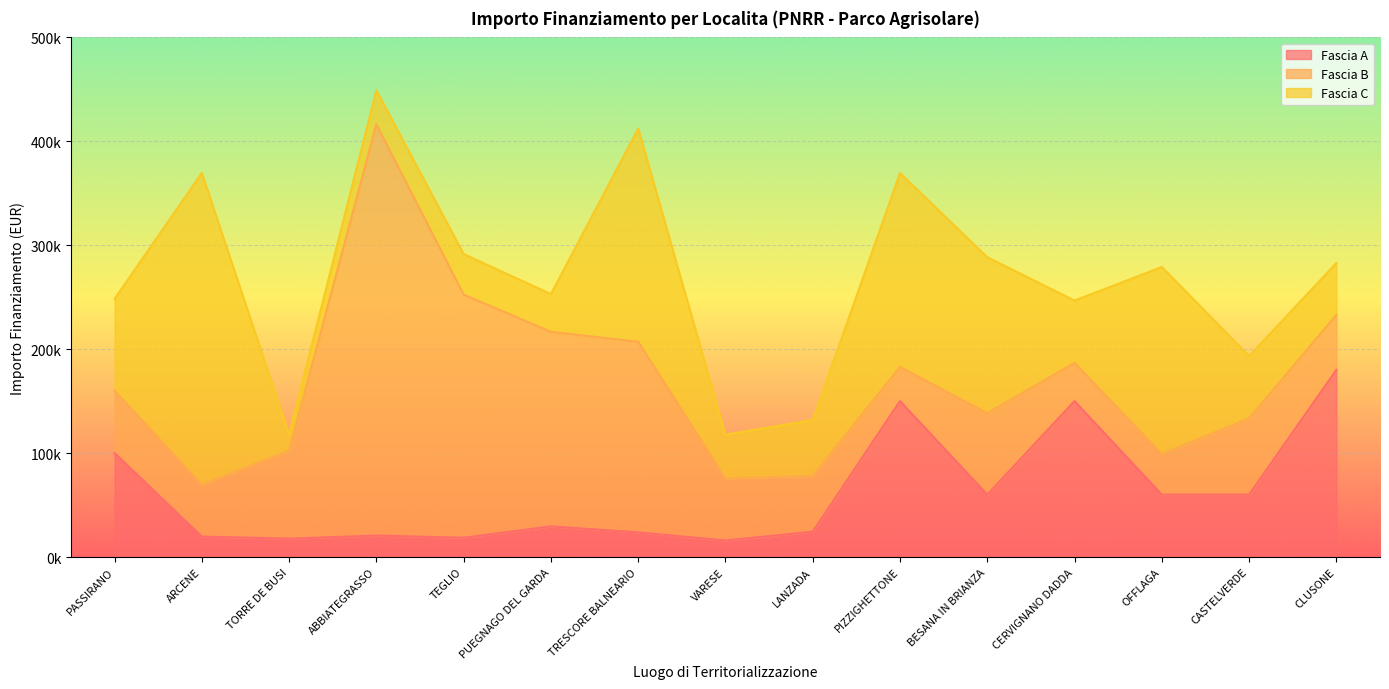

What is the maximum value shown in the chart?

395644.9